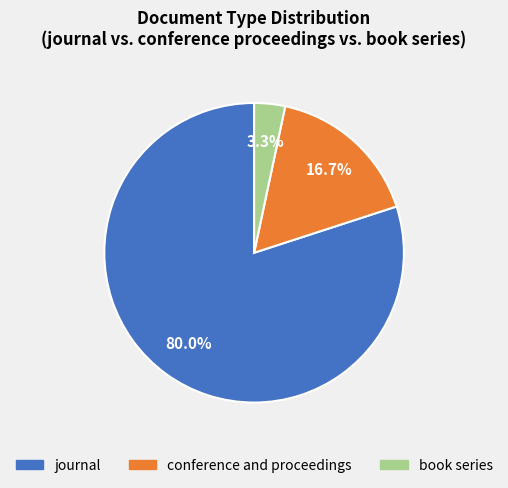

Which has a higher value, conference and proceedings or book series?

conference and proceedings